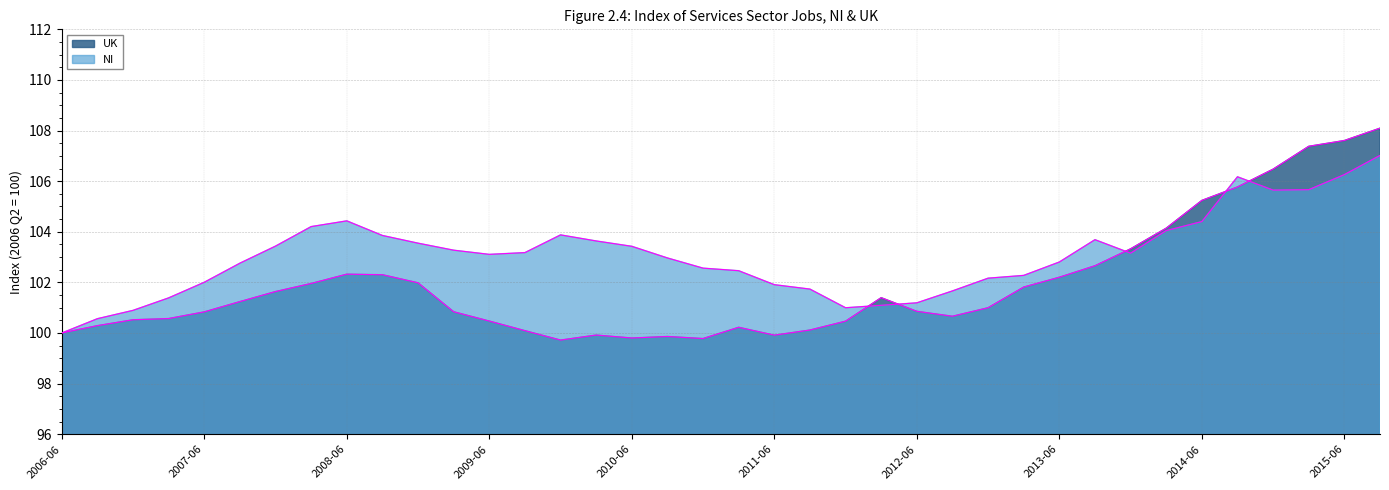

Rank the series at 2006-09-01 from lowest to highest value.

UK, NI